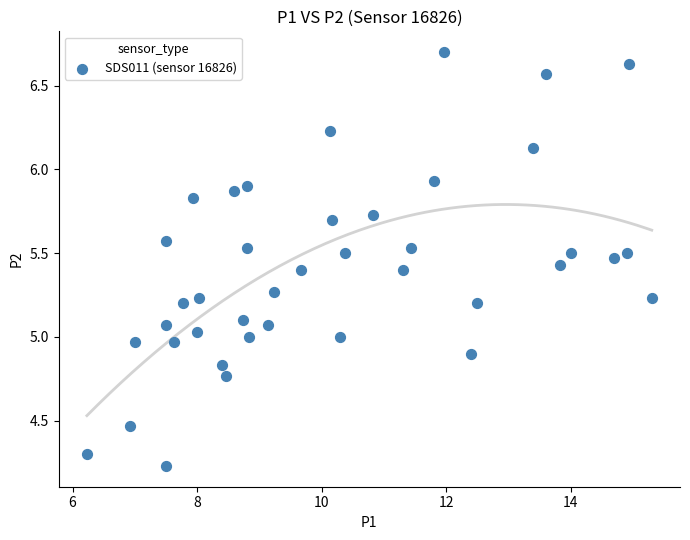

What is the range of X values (max minus min)?

9.1